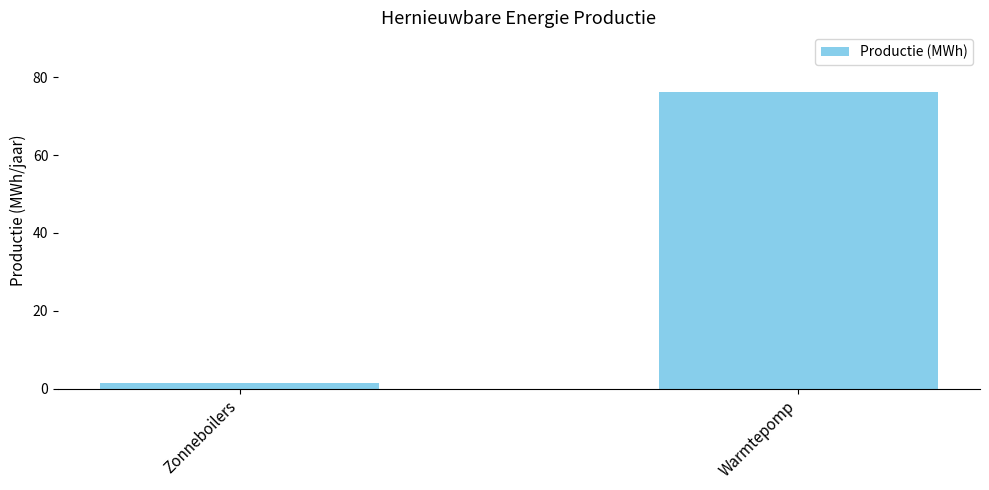

What is the difference between the maximum and minimum values?

74.7